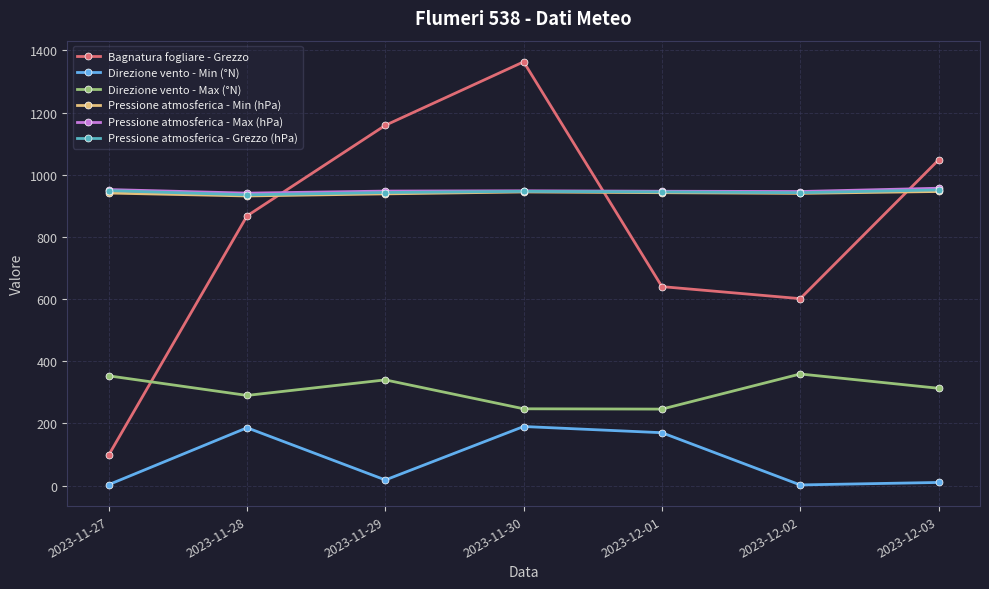

What are all the series names shown in the legend?

Bagnatura fogliare - Grezzo, Direzione vento - Min (°N), Direzione vento - Max (°N), Pressione atmosferica - Min (hPa), Pressione atmosferica - Max (hPa), Pressione atmosferica - Grezzo (hPa)